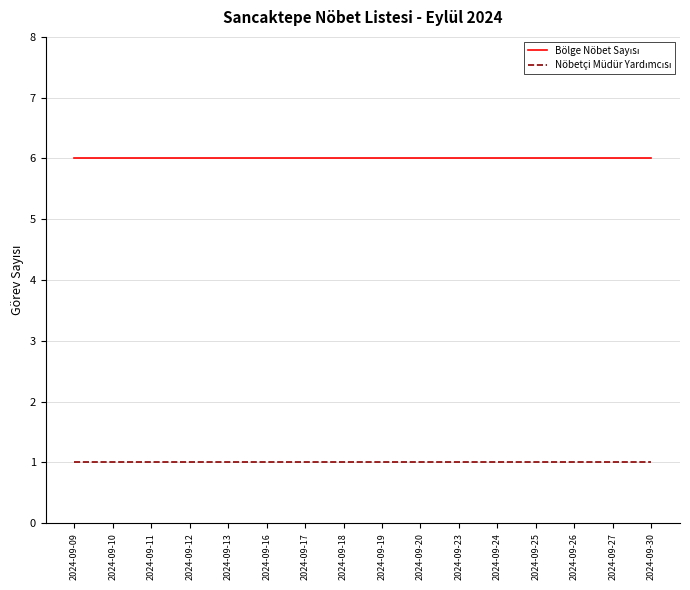

What is the total value across all series at 2024-09-23?

7